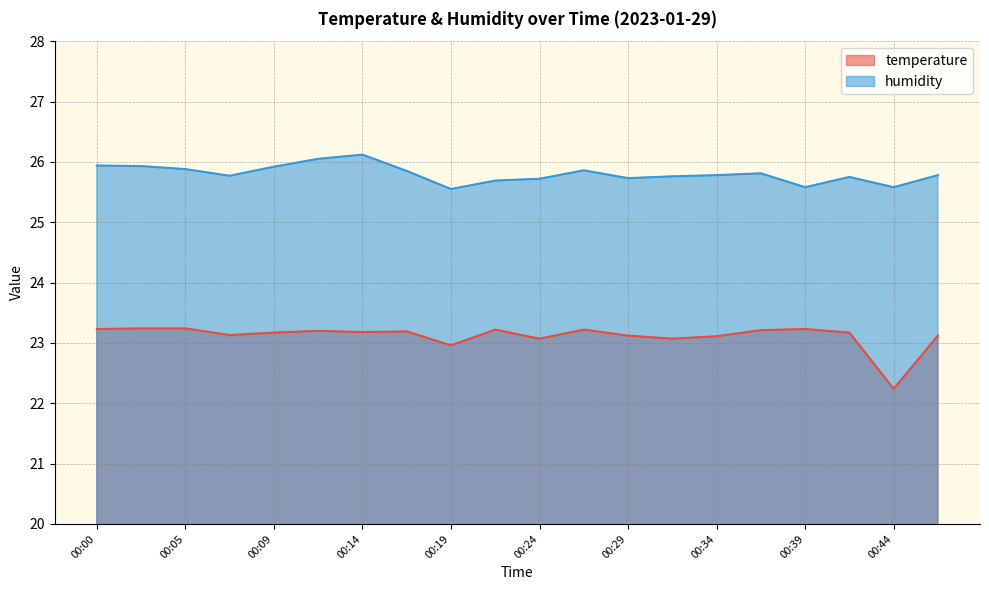

Reading right to left, extract all data points from this chart.

temperature: 23.1	22.2	23.2	23.2	23.2	23.1	23.1	23.1	23.2	23.1	23.2	23.0	23.2	23.2	23.2	23.2	23.1	23.2	23.2	23.2
humidity: 25.8	25.6	25.8	25.6	25.8	25.8	25.8	25.7	25.9	25.7	25.7	25.6	25.9	26.1	26.1	25.9	25.8	25.9	25.9	25.9